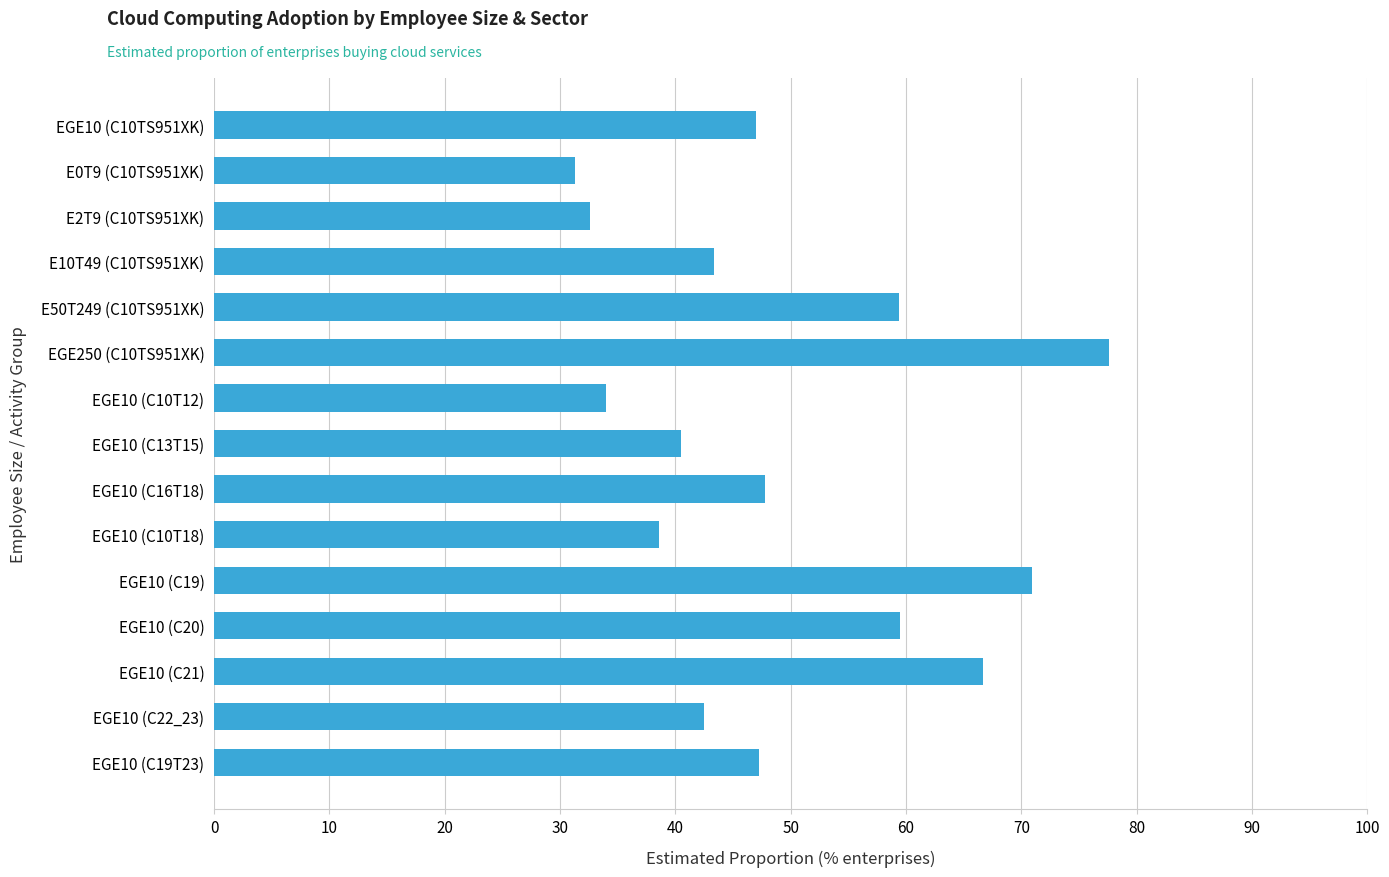

What is the average value?

49.3